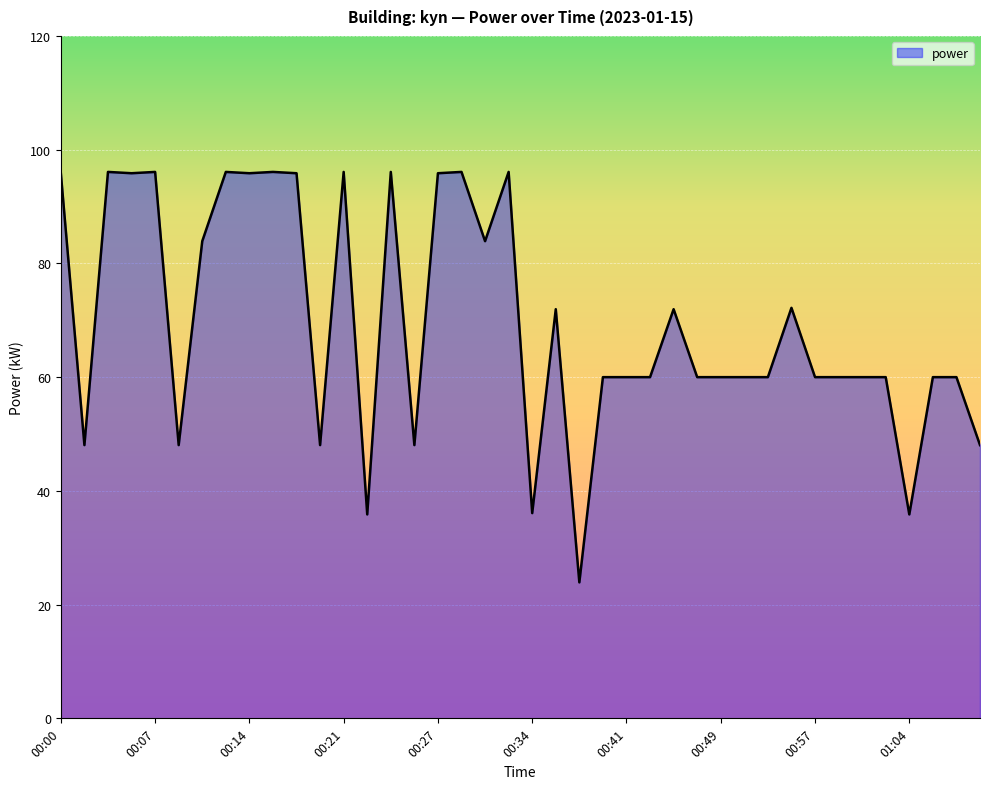

What is the greatest value displayed?

96.1